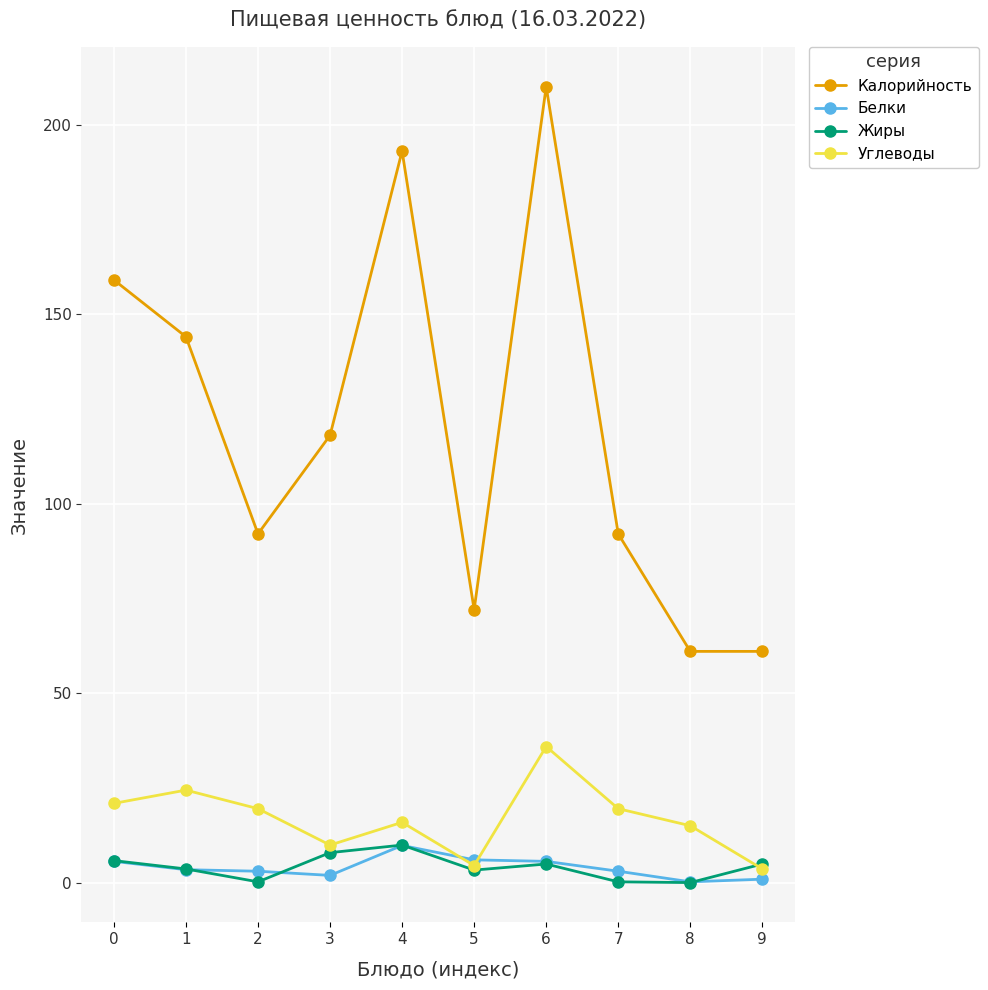

Which series has the largest total across all categories?

Калорийность